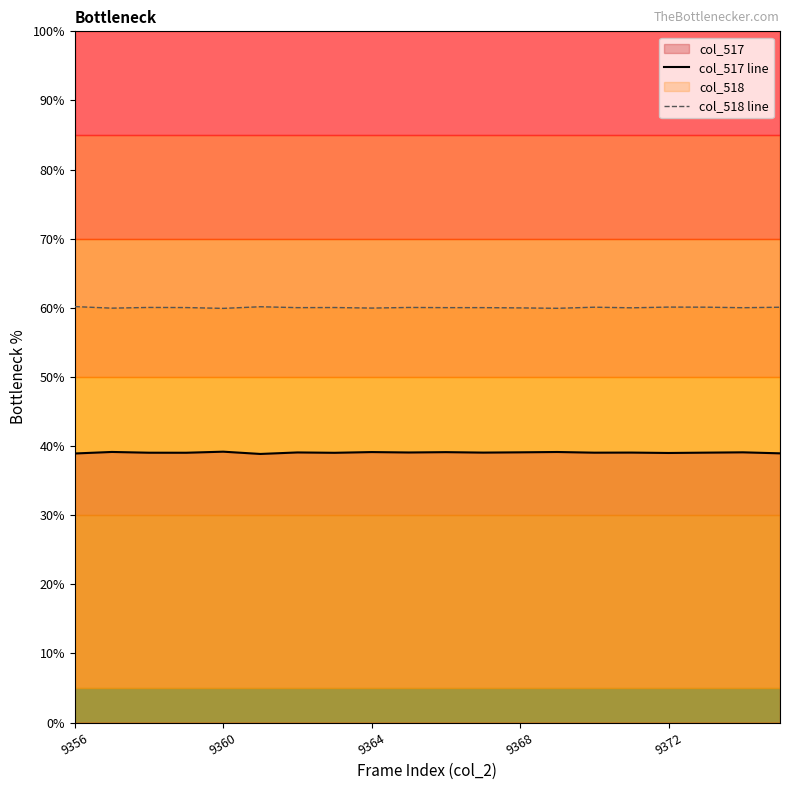

What is the minimum value for col_518 line?

59.9